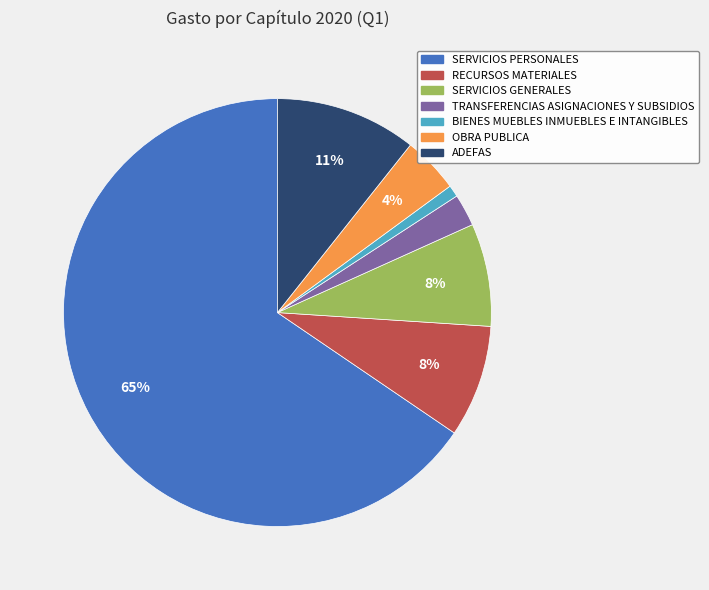

Which has a higher value, TRANSFERENCIAS ASIGNACIONES Y SUBSIDIOS or ADEFAS?

ADEFAS